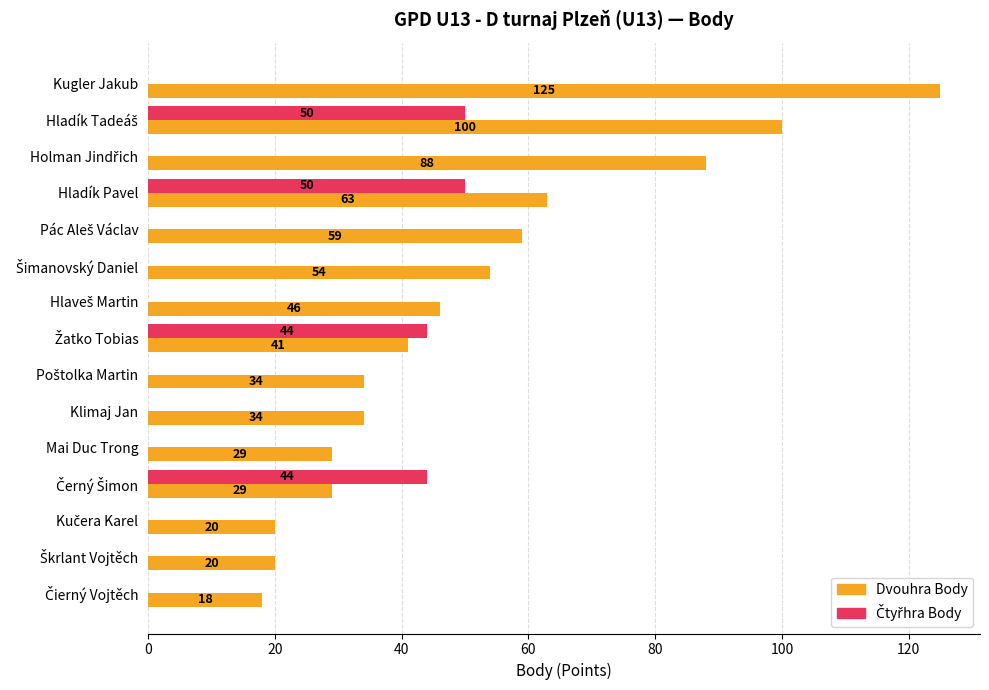

What is the total value across all series at Klimaj Jan?

34